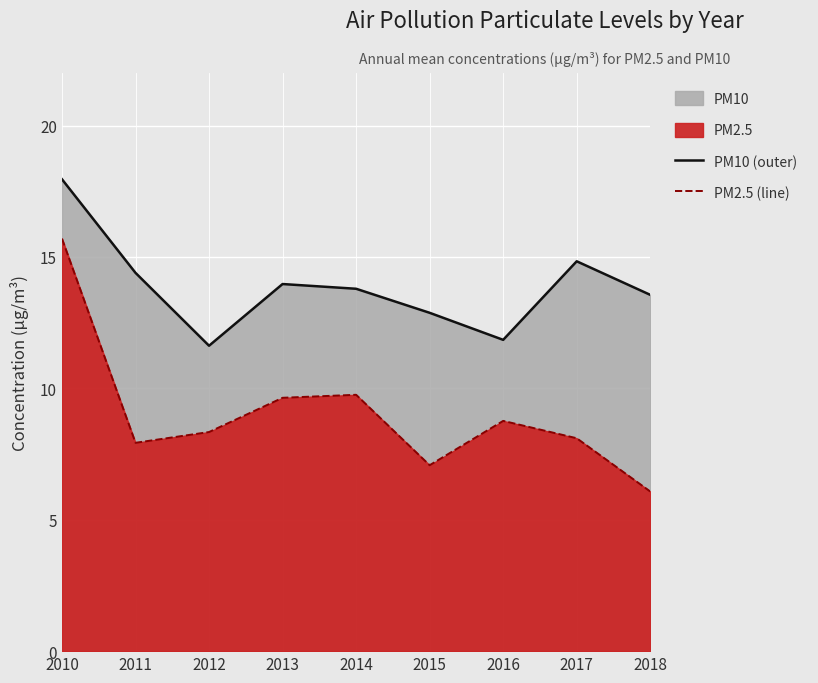

Reading right to left, transcribe all the data shown in this chart.

PM10 (outer): 13.6	14.8	11.8	12.9	13.8	14.0	11.6	14.4	18.0
PM2.5 (line): 6.1	8.1	8.8	7.1	9.8	9.6	8.3	7.9	15.7